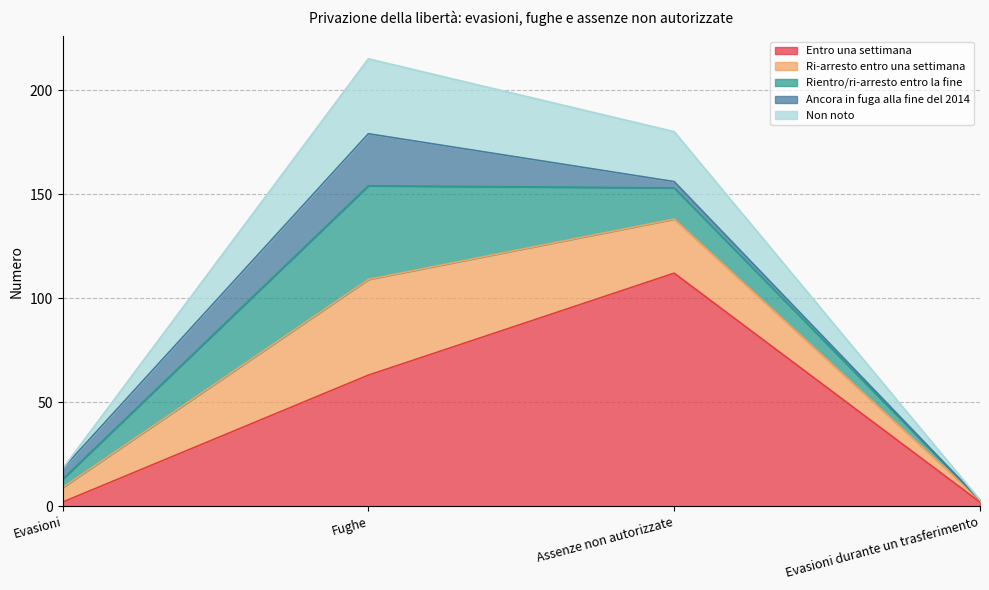

Reading right to left, list all the values displayed in this chart.

Entro una settimana: 2	112	63	2
Ri-arresto entro una settimana: 1	26	46	7
Rientro/ri-arresto entro la fine: 0	15	45	4
Ancora in fuga alla fine del 2014: 0	3	25	5
Non noto: 0	24	36	0